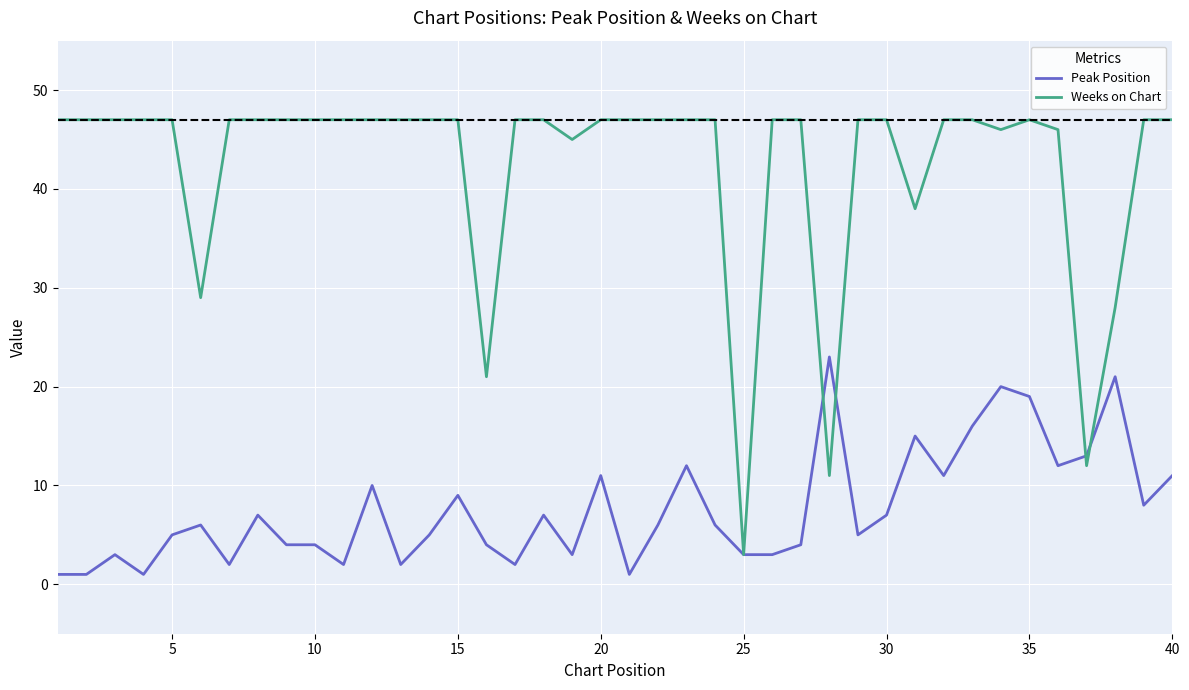

Which series has the largest range (max minus min)?

Weeks on Chart